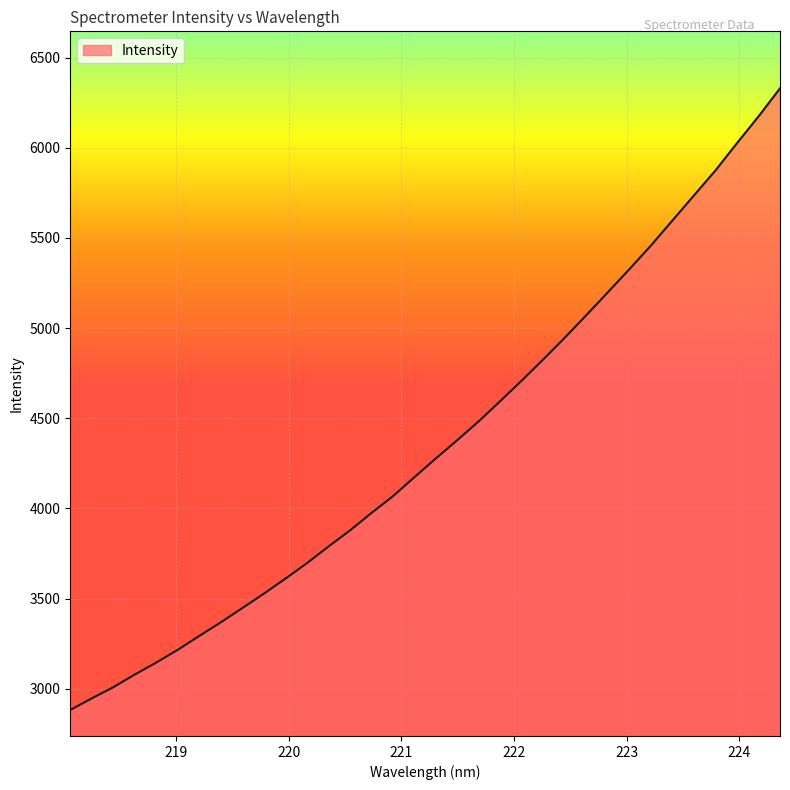

What is the difference between the maximum and minimum values?

3447.5